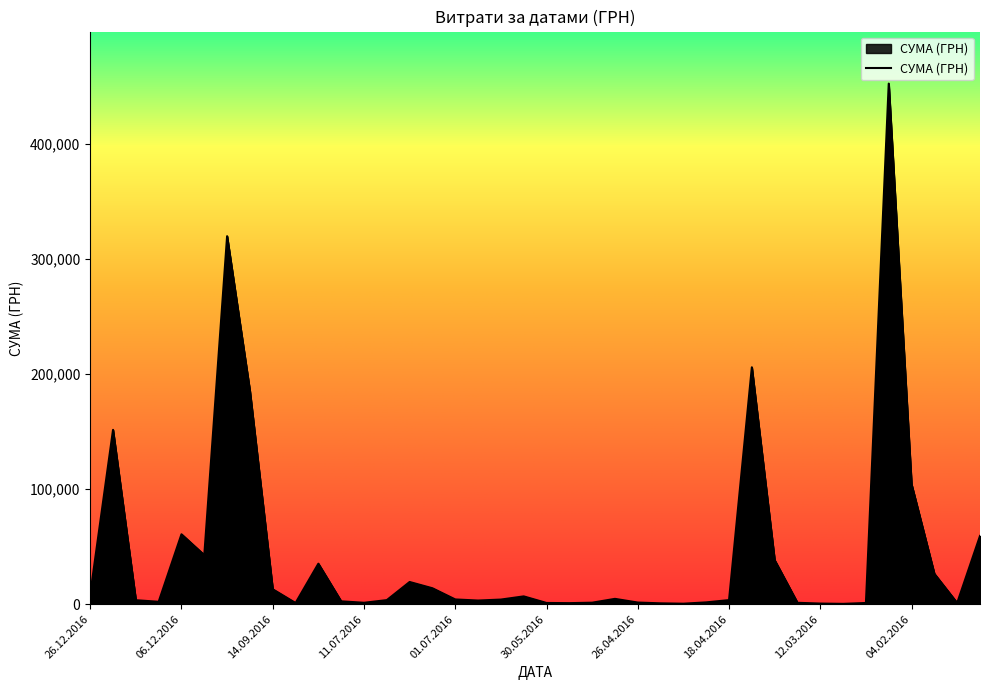

What is the greatest value displayed?

452100.0